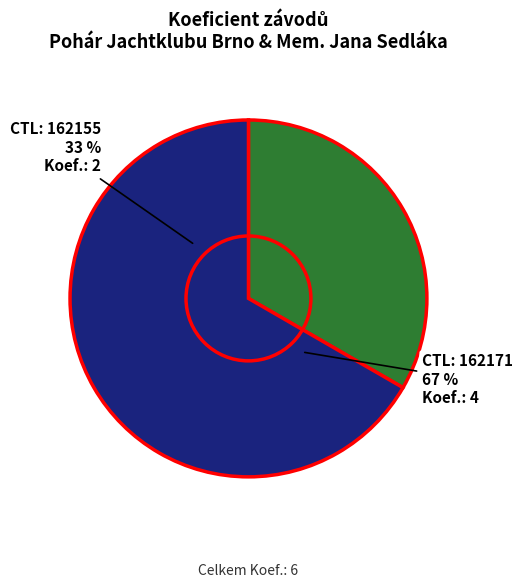

To the nearest percent, what is the combined percentage of 162155 and 162171?

100%